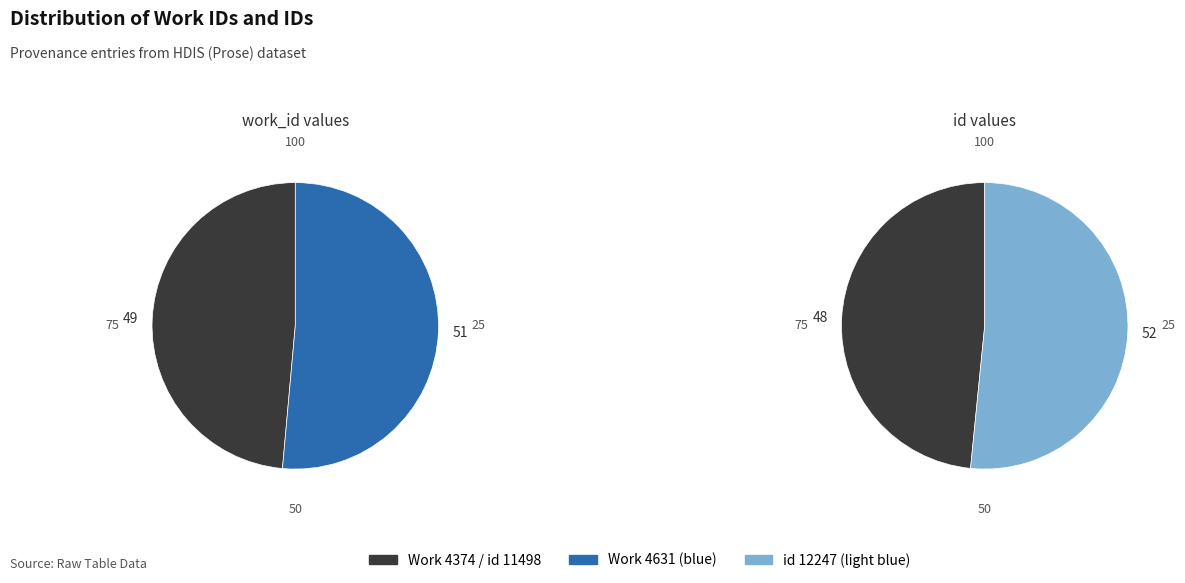

True or false: Work 4374 accounts for 49% of the total.

True